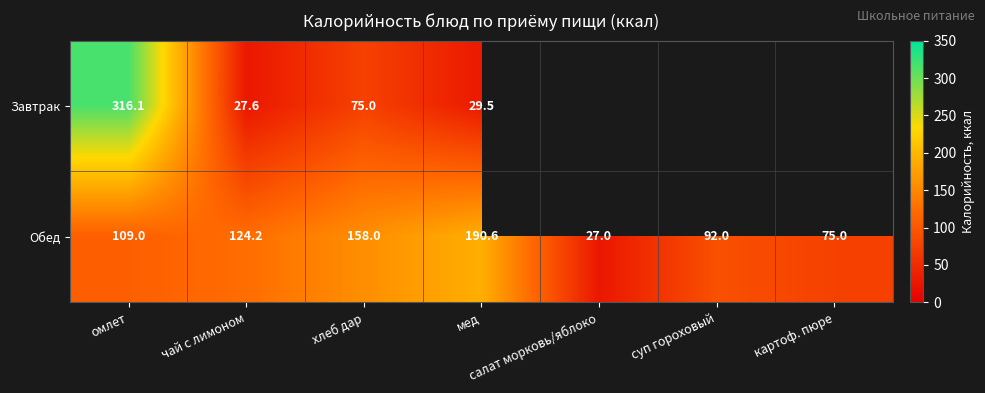

Count the Обед values in the range 75 to 158.

5